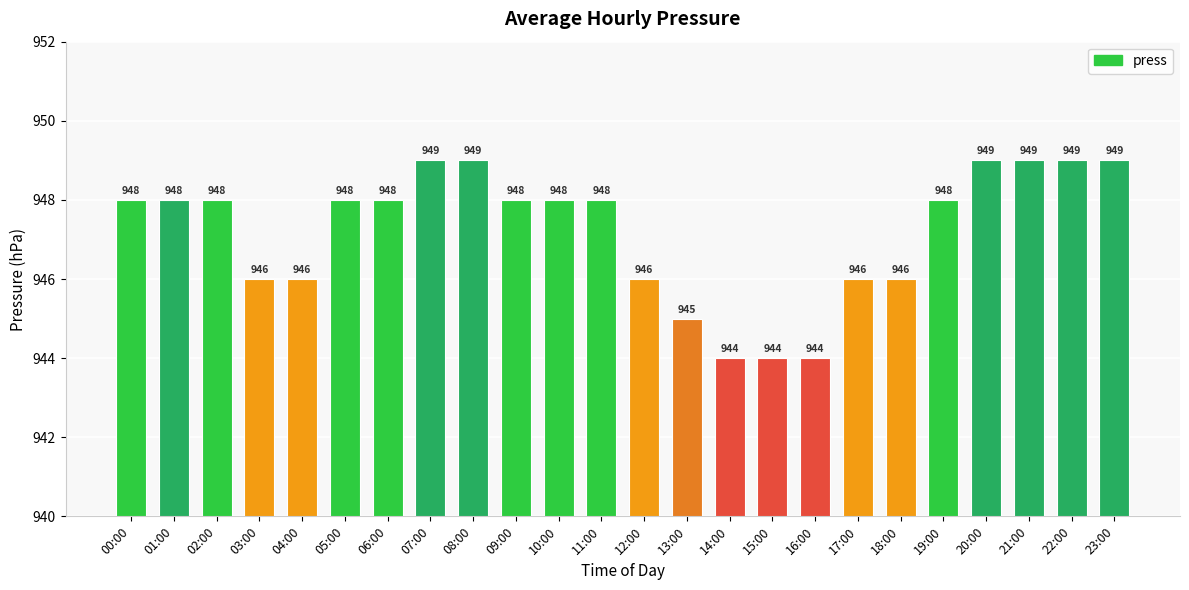

What is the smallest value displayed?

944